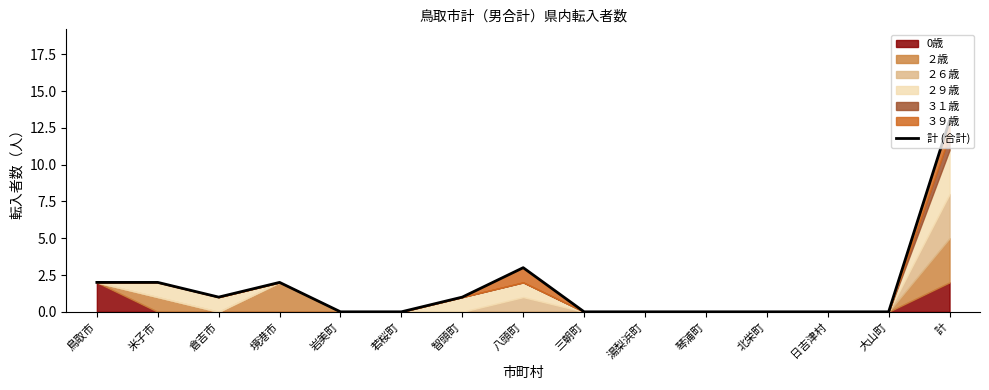

Reading right to left, what are all the values shown in this chart?

計=13	大山町=0	日吉津村=0	北栄町=0	琴浦町=0	湯梨浜町=0	三朝町=0	八頭町=3	智頭町=1	若桜町=0	岩美町=0	境港市=2	倉吉市=1	米子市=2	鳥取市=2